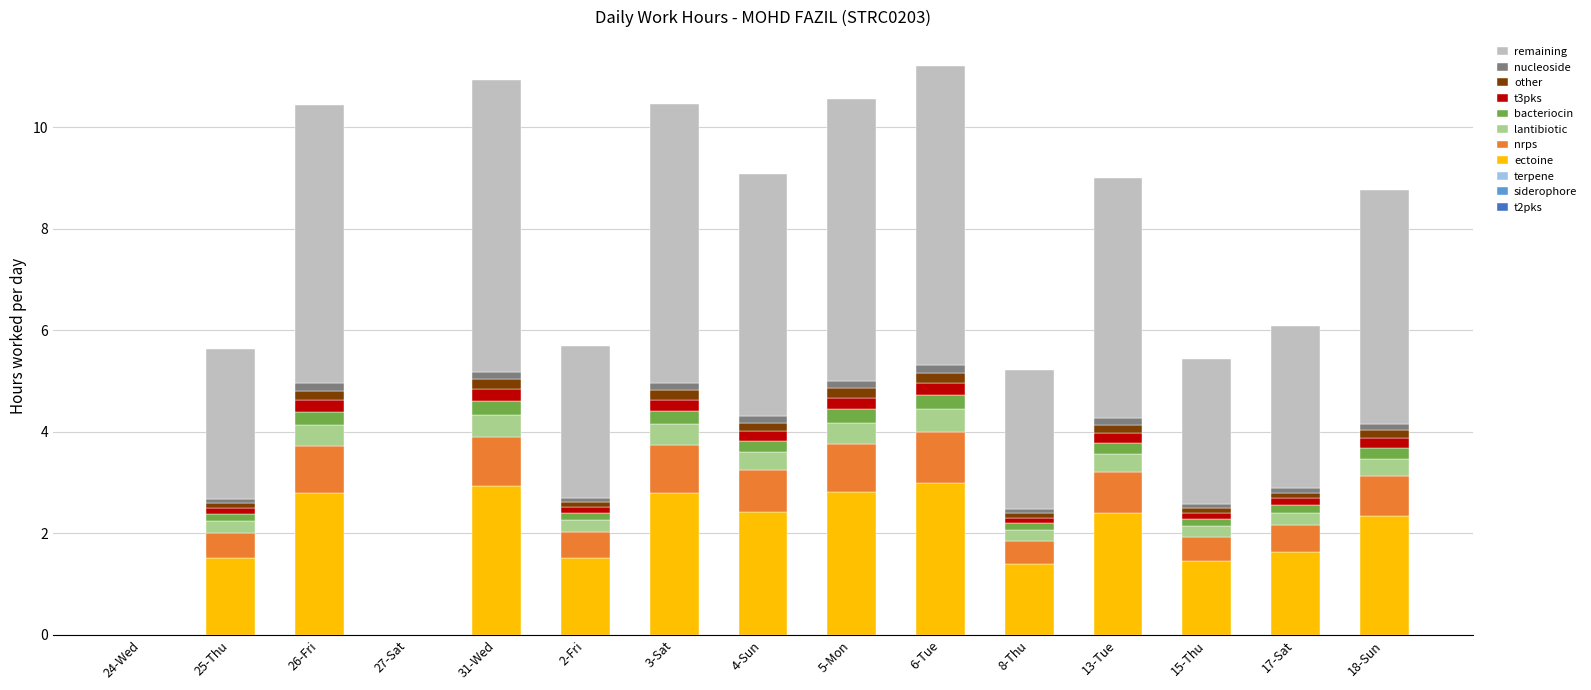

The ectoine series shows 1.1 at 13-Tue. True or false?

False